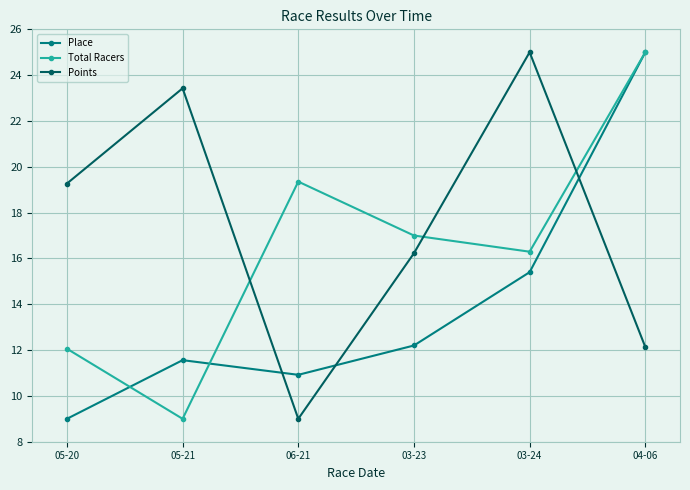

In Points, how many points are lower than both neighbors (excluding endpoints)?

1